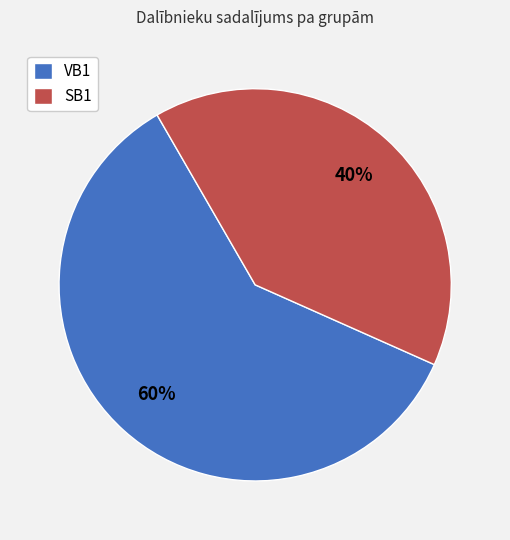

Does any single category account for the majority?

Yes